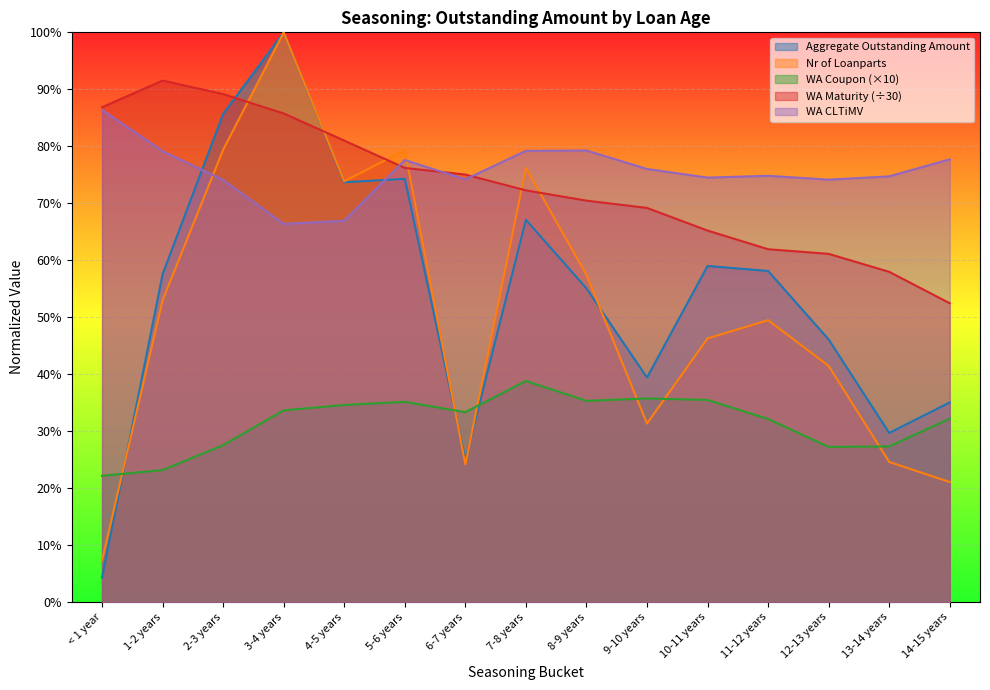

Does the chart display data point markers on the line(s)?

No